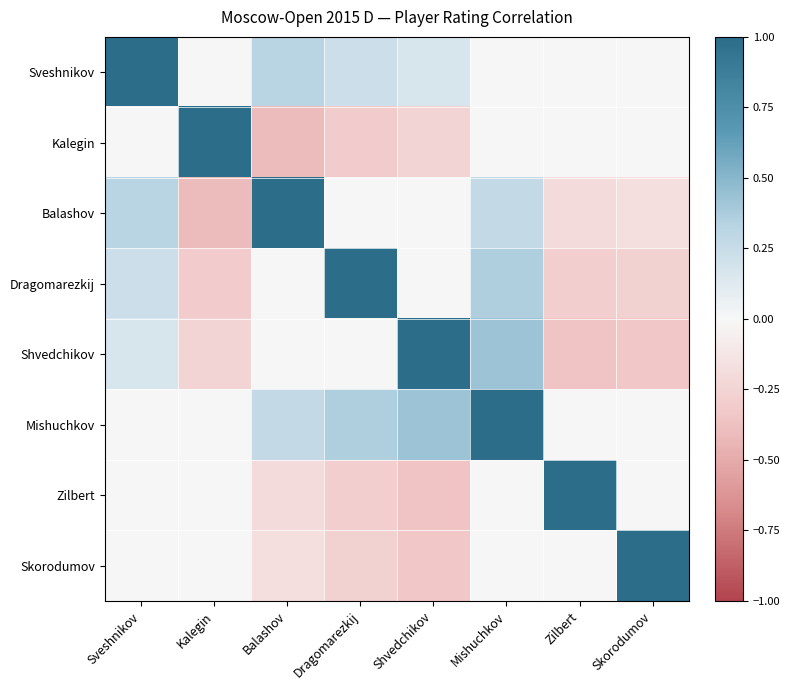

Reading left to right, extract all data points from this chart.

Sveshnikov: Sveshnikov=1.0	Kalegin=0.0	Balashov=0.3	Dragomarezkij=0.2	Shvedchikov=0.2	Mishuchkov=0.0	Zilbert=0.0	Skorodumov=0.0
Kalegin: Sveshnikov=0.0	Kalegin=1.0	Balashov=-0.4	Dragomarezkij=-0.3	Shvedchikov=-0.2	Mishuchkov=0.0	Zilbert=-0.0	Skorodumov=-0.0
Balashov: Sveshnikov=0.3	Kalegin=-0.4	Balashov=1.0	Dragomarezkij=0.0	Shvedchikov=0.0	Mishuchkov=0.3	Zilbert=-0.2	Skorodumov=-0.2
Dragomarezkij: Sveshnikov=0.2	Kalegin=-0.3	Balashov=0.0	Dragomarezkij=1.0	Shvedchikov=0.0	Mishuchkov=0.4	Zilbert=-0.3	Skorodumov=-0.3
Shvedchikov: Sveshnikov=0.2	Kalegin=-0.2	Balashov=0.0	Dragomarezkij=0.0	Shvedchikov=1.0	Mishuchkov=0.4	Zilbert=-0.4	Skorodumov=-0.3
Mishuchkov: Sveshnikov=0.0	Kalegin=0.0	Balashov=0.3	Dragomarezkij=0.4	Shvedchikov=0.4	Mishuchkov=1.0	Zilbert=-0.0	Skorodumov=-0.0
Zilbert: Sveshnikov=0.0	Kalegin=-0.0	Balashov=-0.2	Dragomarezkij=-0.3	Shvedchikov=-0.4	Mishuchkov=-0.0	Zilbert=1.0	Skorodumov=0.0
Skorodumov: Sveshnikov=0.0	Kalegin=-0.0	Balashov=-0.2	Dragomarezkij=-0.3	Shvedchikov=-0.3	Mishuchkov=-0.0	Zilbert=0.0	Skorodumov=1.0